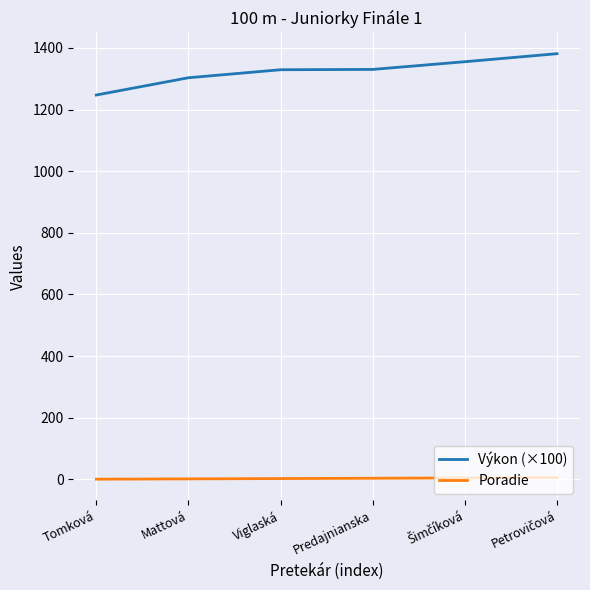

At how many categories does at least one series exceed 1222?

6